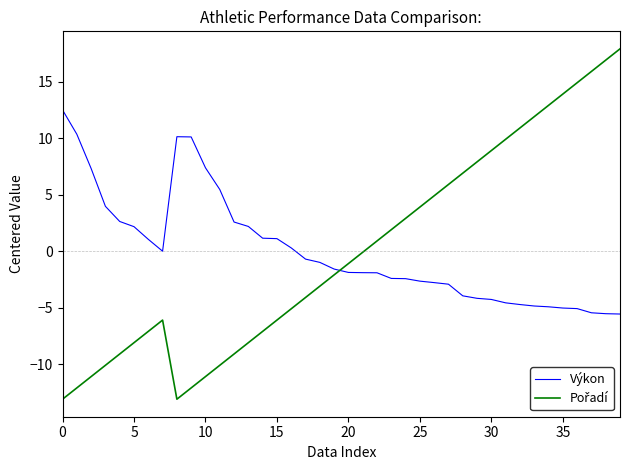

What is the greatest value displayed?

17.9